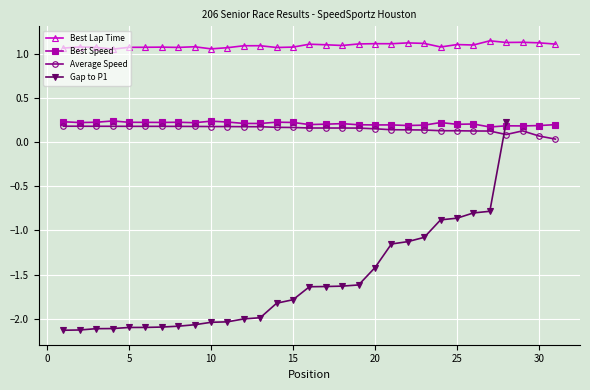

Count the number of categories in the chart.

31